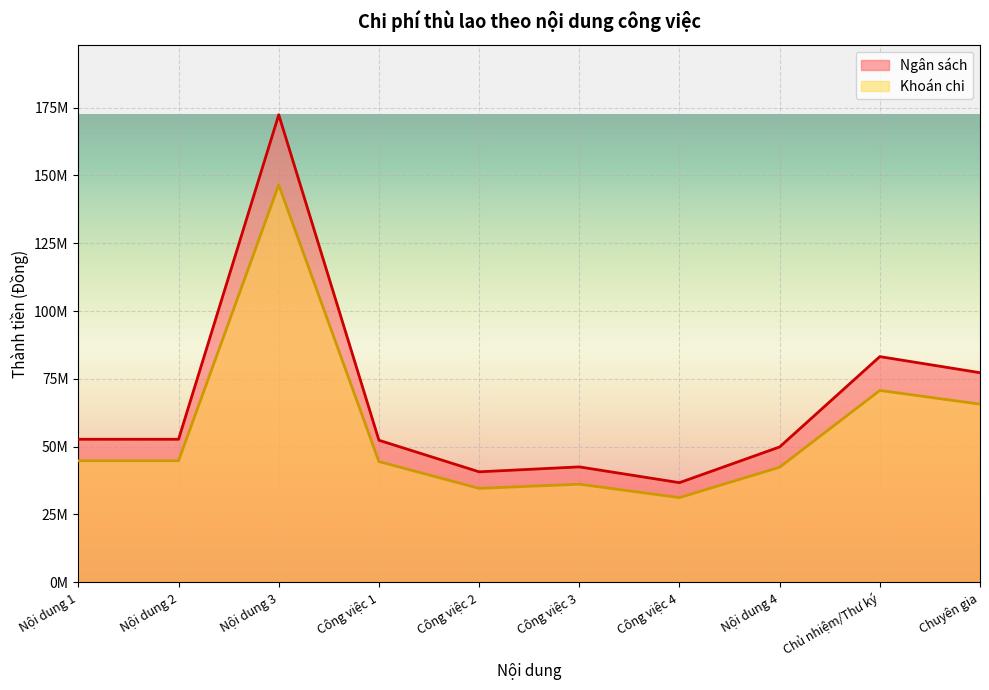

What is the sum of the Ngân sách values at Chủ nhiệm/Thư ký and Chuyên gia?

160470000